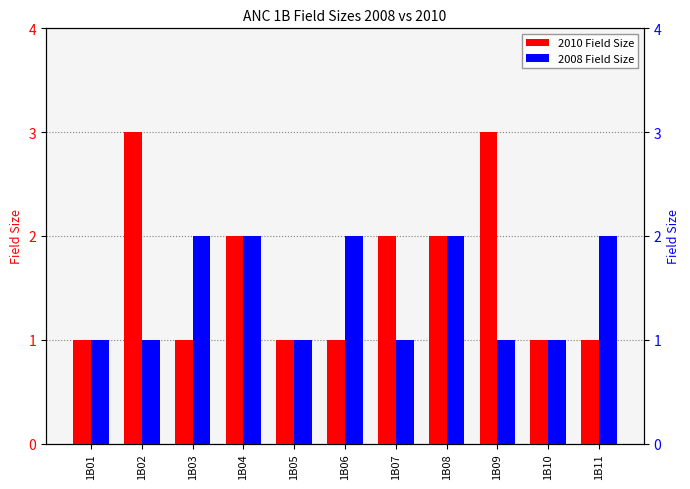

Reading left to right, list all the values displayed in this chart.

2010 Field Size: 1B01=1	1B02=3	1B03=1	1B04=2	1B05=1	1B06=1	1B07=2	1B08=2	1B09=3	1B10=1	1B11=1
2008 Field Size: 1B01=1	1B02=1	1B03=2	1B04=2	1B05=1	1B06=2	1B07=1	1B08=2	1B09=1	1B10=1	1B11=2